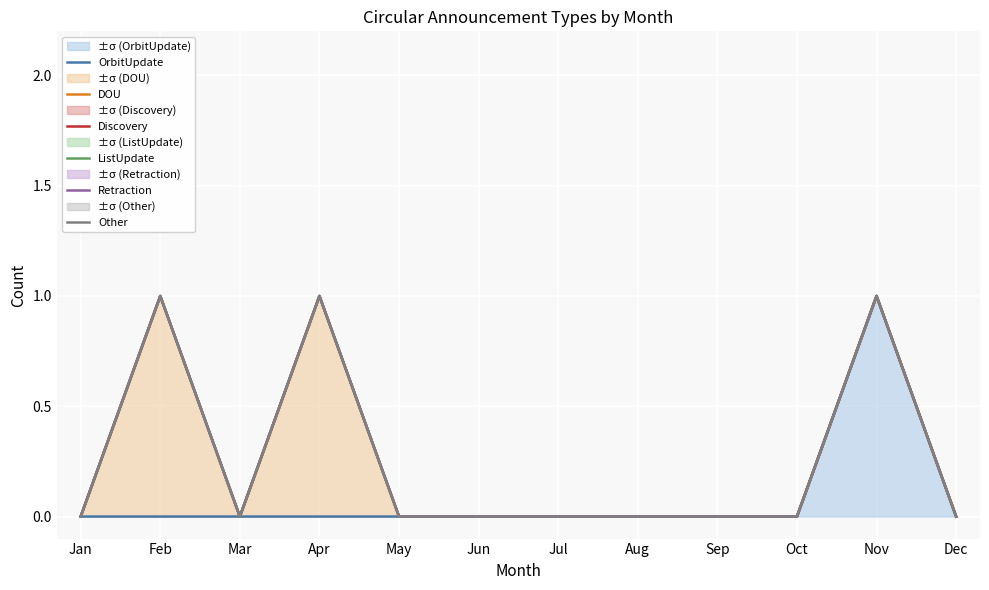

True or false: DOU and ListUpdate intersect in this chart.

False